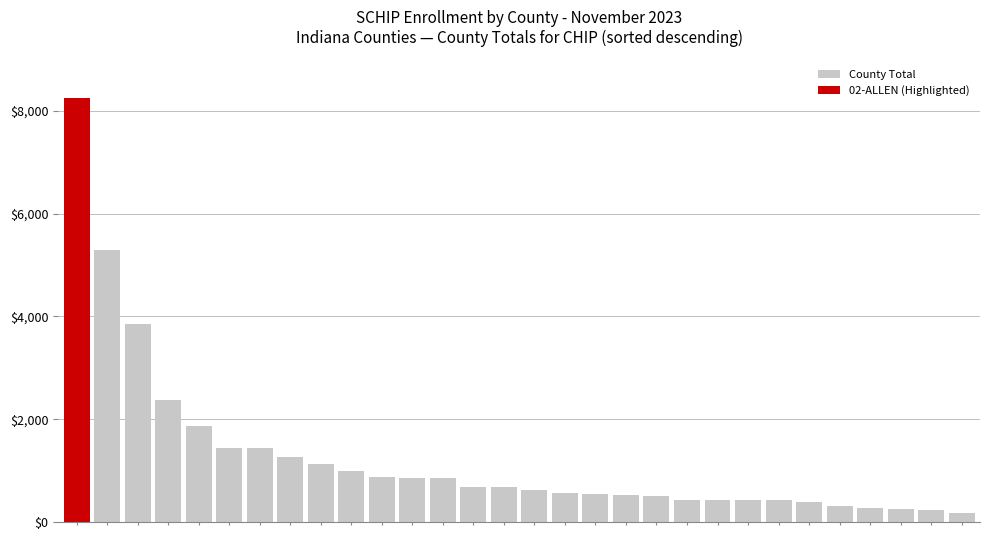

What is the greatest value displayed?

8248